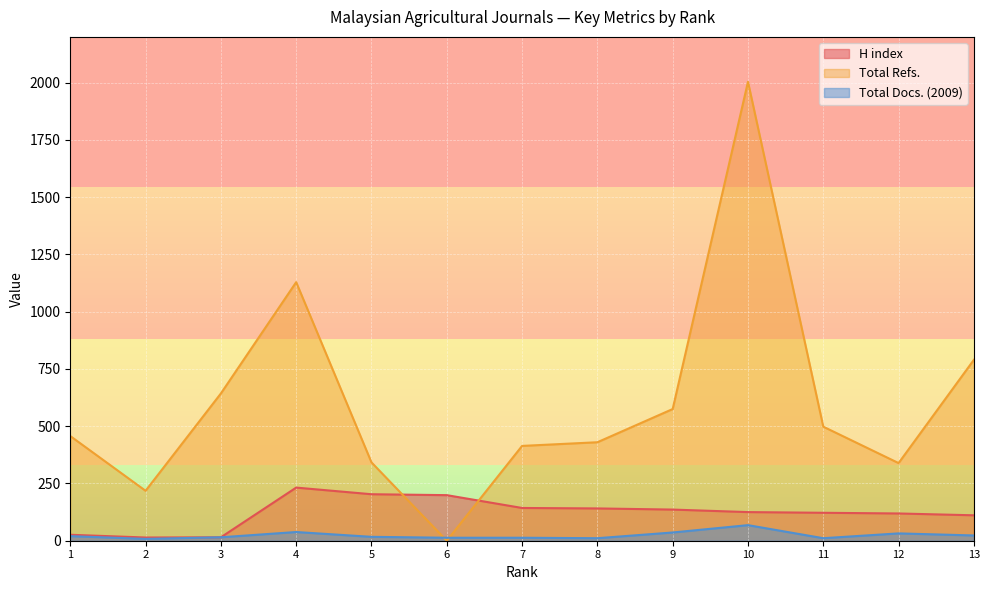

The H index series shows 136 at 9. True or false?

True